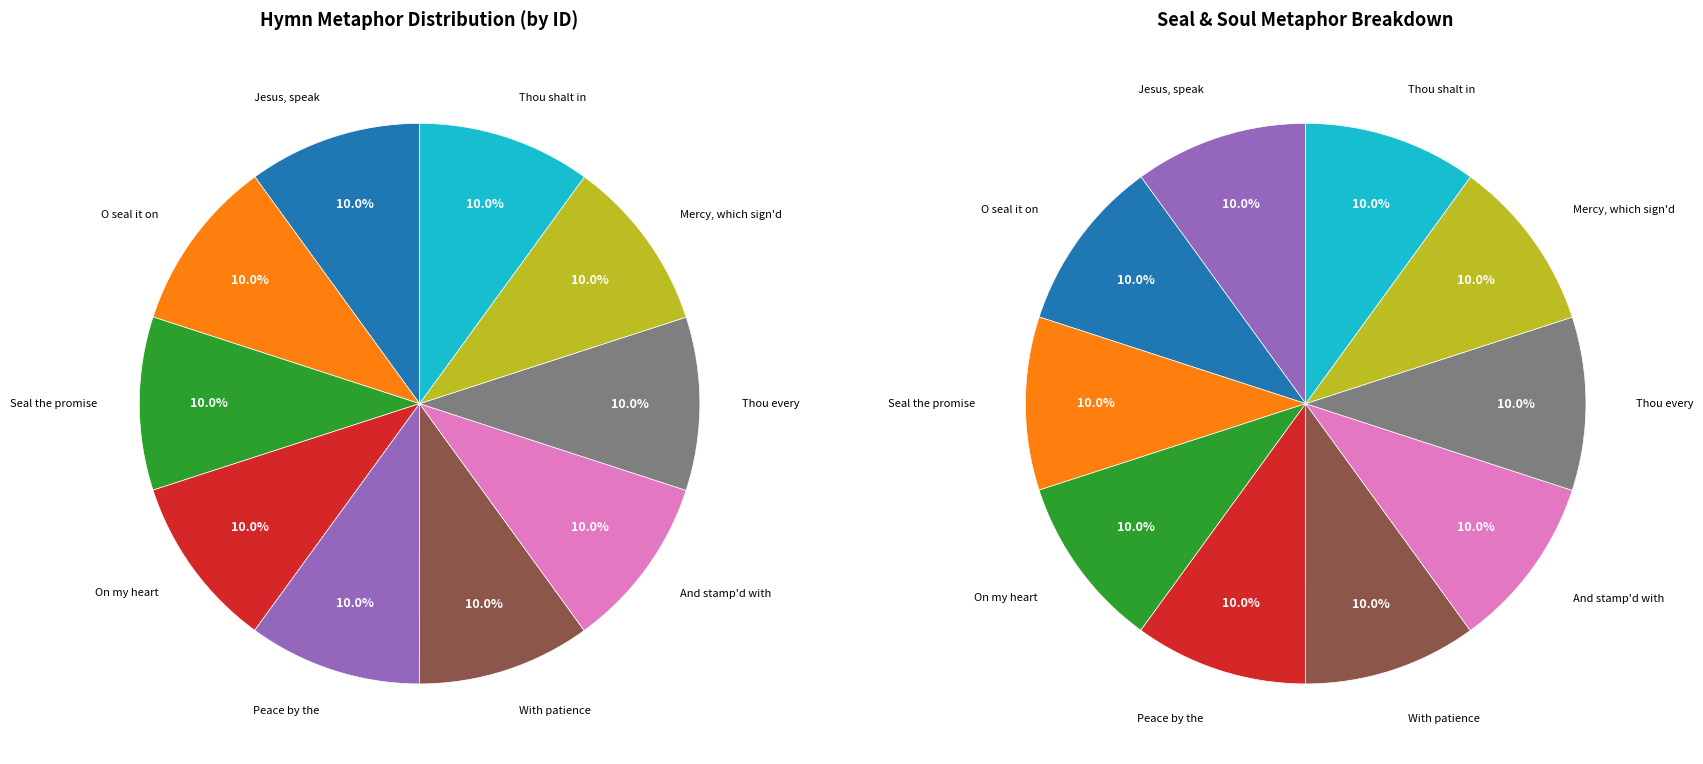

Is there a majority slice in this chart?

No